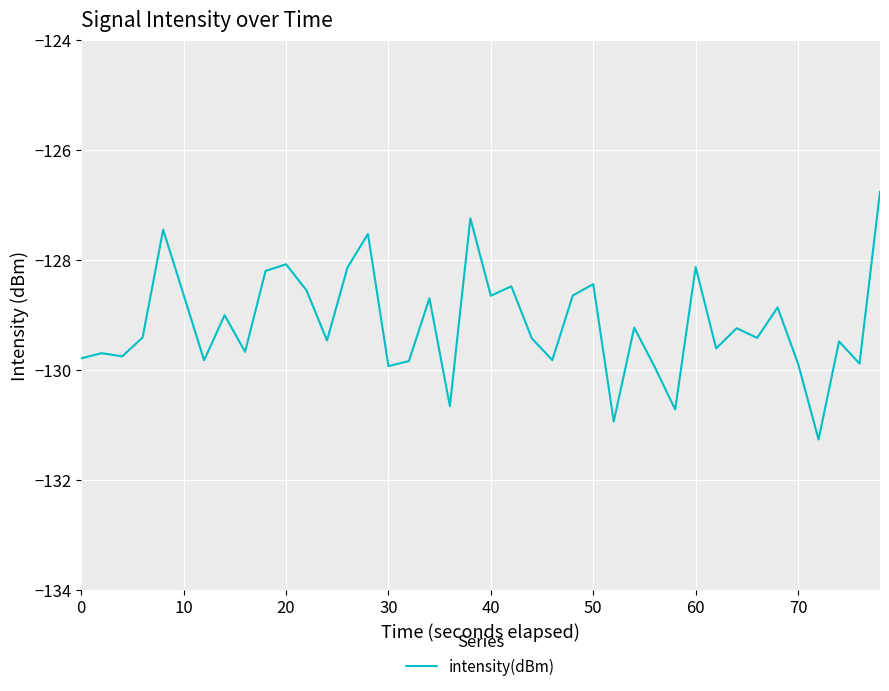

How many lines are shown in the chart?

1